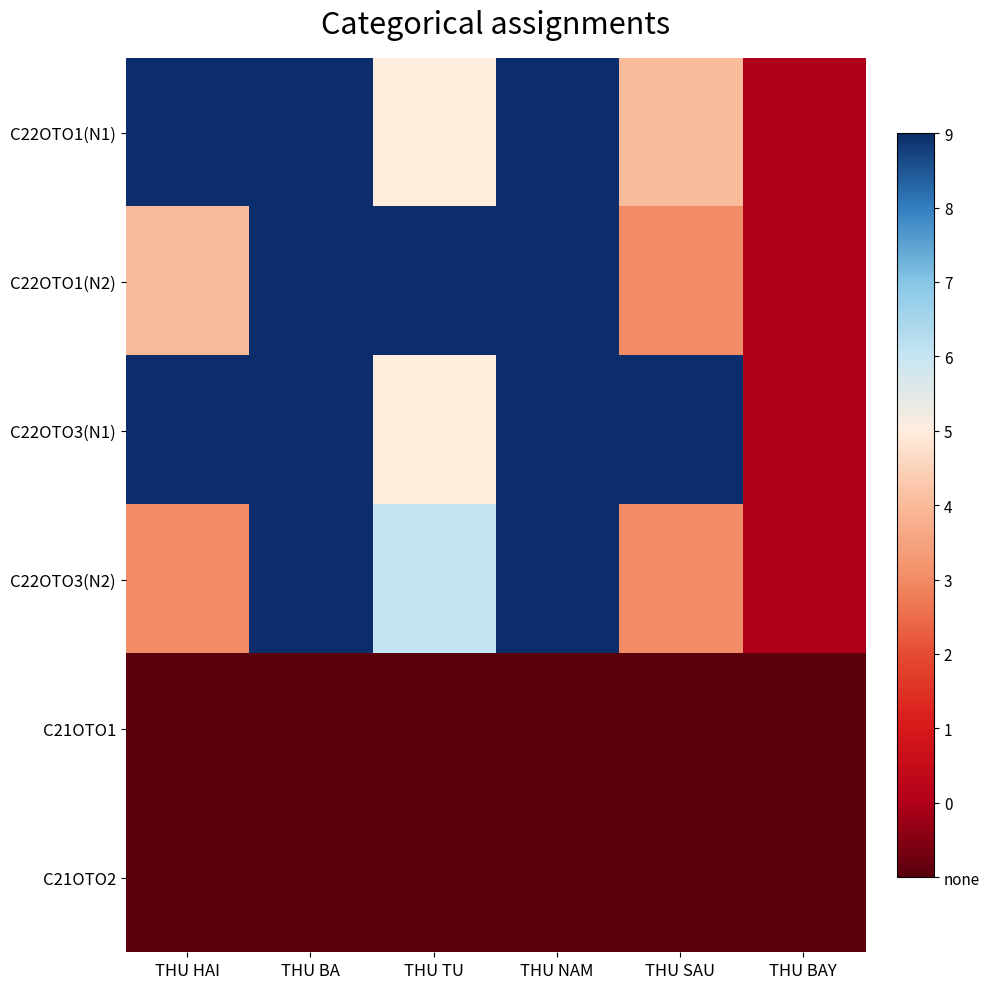

Reading right to left, what are all the values shown in this chart?

C22OTO1(N1): THU BAY=0	THU SAU=4	THU NAM=9	THU TU=5	THU BA=9	THU HAI=9
C22OTO1(N2): THU BAY=0	THU SAU=3	THU NAM=9	THU TU=9	THU BA=9	THU HAI=4
C22OTO3(N1): THU BAY=0	THU SAU=9	THU NAM=9	THU TU=5	THU BA=9	THU HAI=9
C22OTO3(N2): THU BAY=0	THU SAU=3	THU NAM=9	THU TU=6	THU BA=9	THU HAI=3
C21OTO1: THU BAY=-1	THU SAU=-1	THU NAM=-1	THU TU=-1	THU BA=-1	THU HAI=-1
C21OTO2: THU BAY=-1	THU SAU=-1	THU NAM=-1	THU TU=-1	THU BA=-1	THU HAI=-1